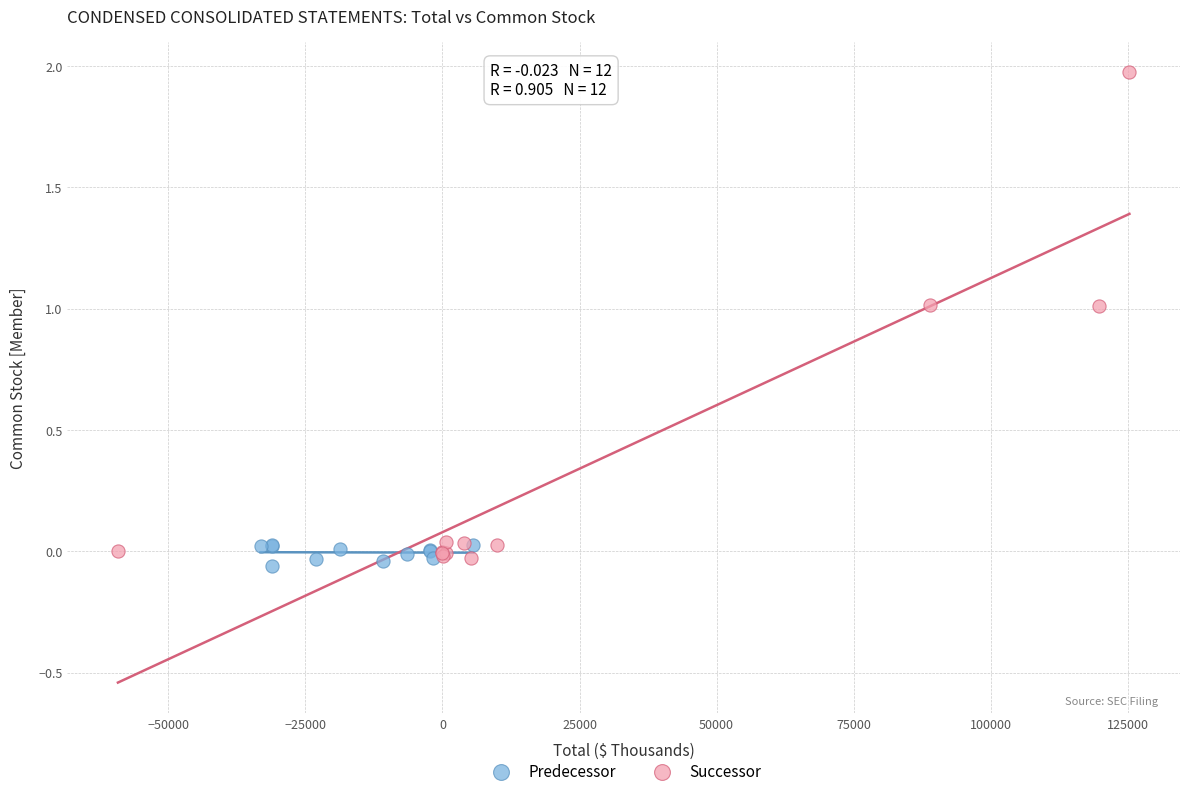

Which series reaches the maximum Y coordinate?

Successor